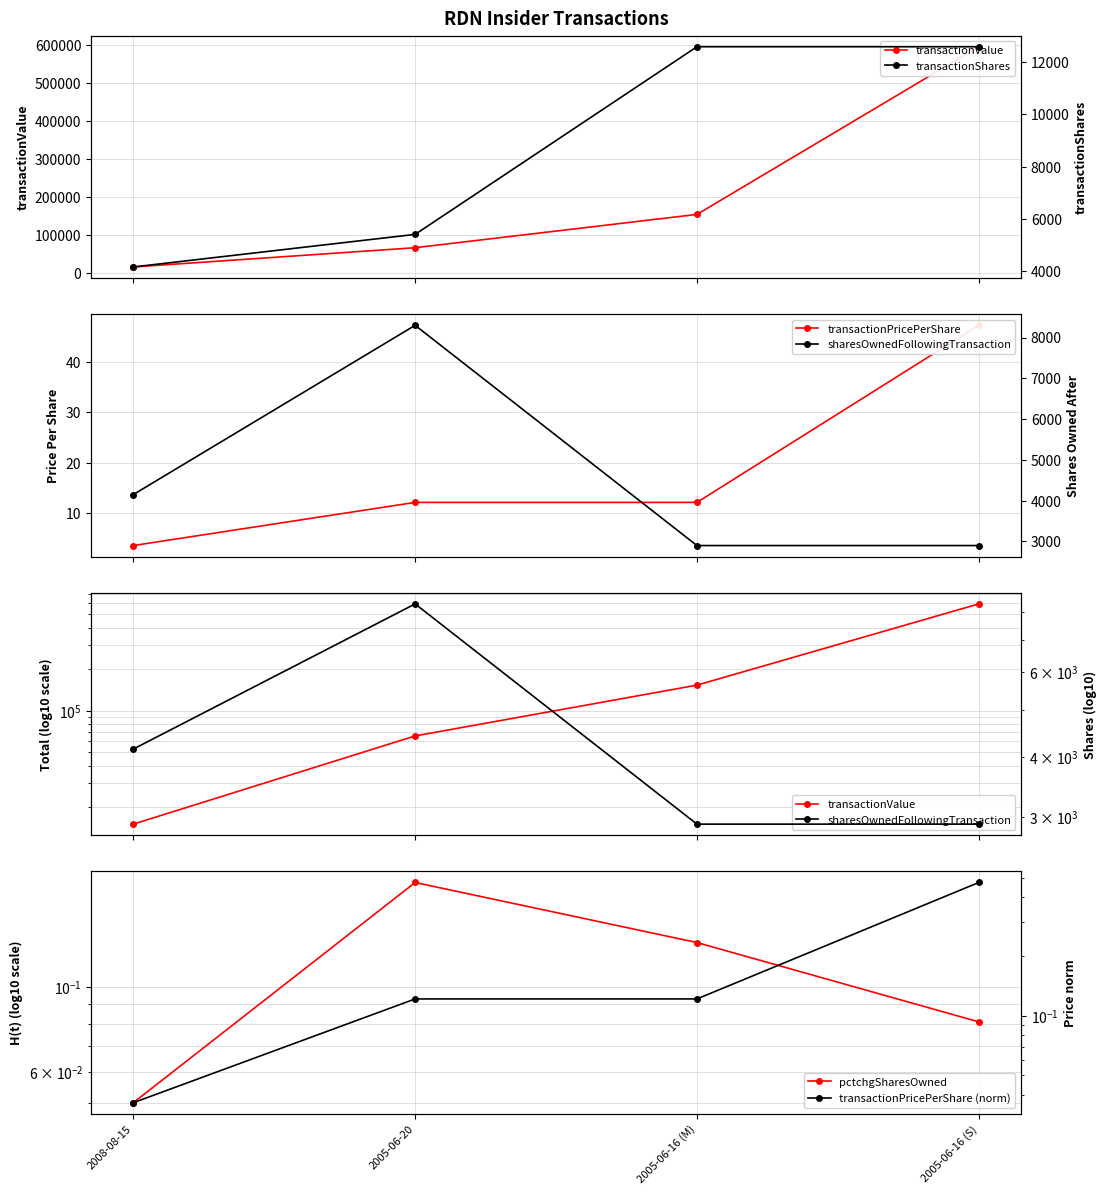

What is the lowest value of the pctchgSharesOwned series?

0.1